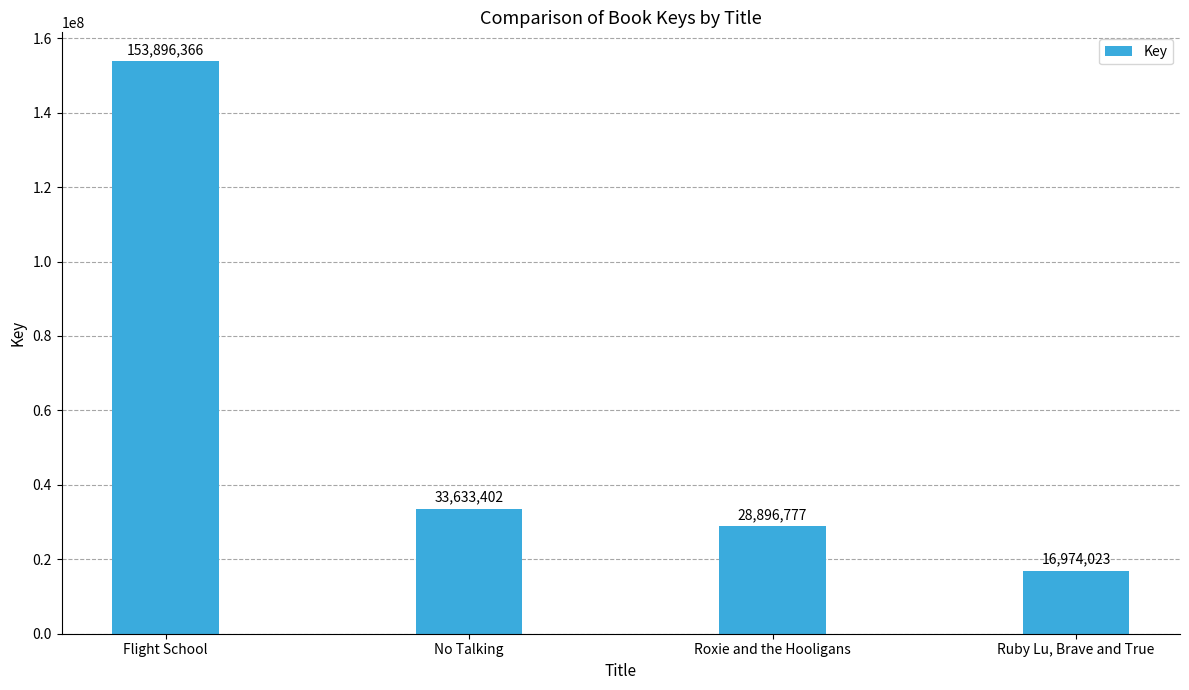

What is the difference between the maximum and minimum values?

136922343